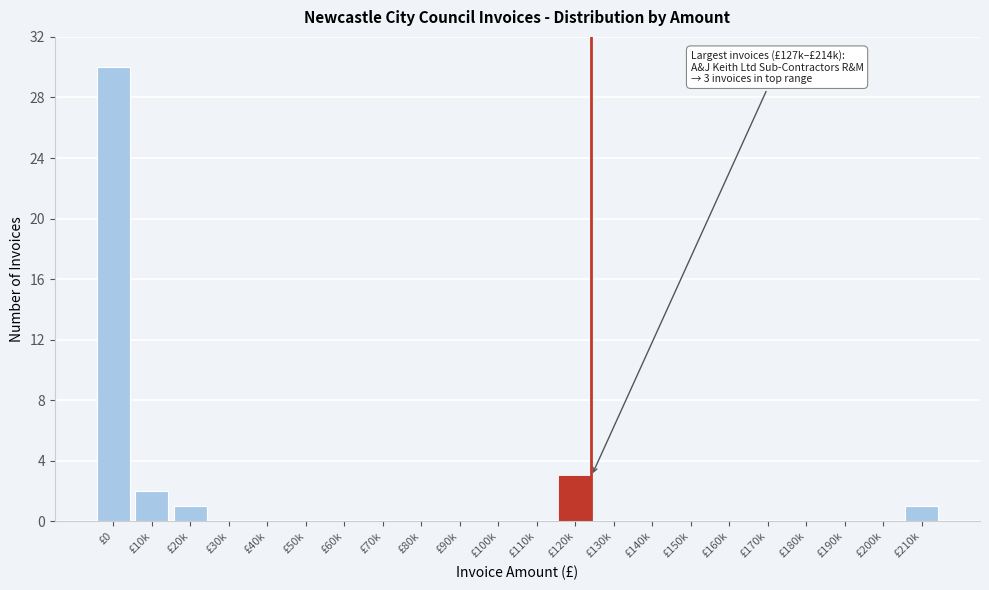

Reading right to left, list all the values displayed in this chart.

£210k=1	£200k=0	£190k=0	£180k=0	£170k=0	£160k=0	£150k=0	£140k=0	£130k=0	£120k=3	£110k=0	£100k=0	£90k=0	£80k=0	£70k=0	£60k=0	£50k=0	£40k=0	£30k=0	£20k=1	£10k=2	£0=30